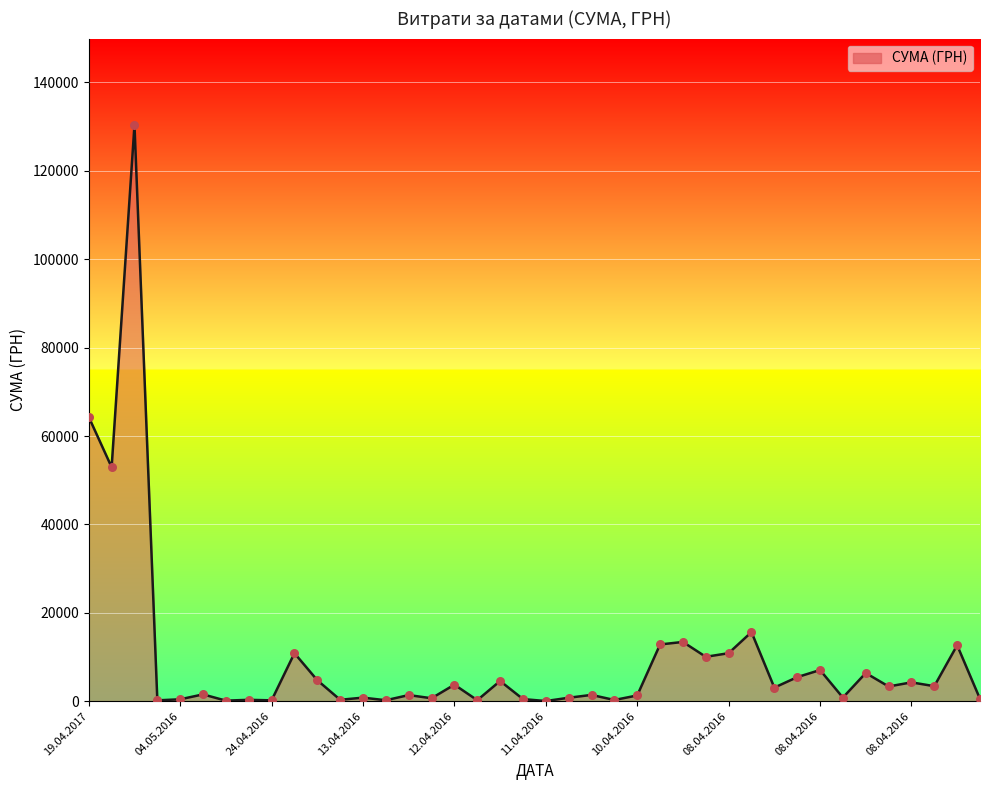

What is the maximum value shown in the chart?

130379.7